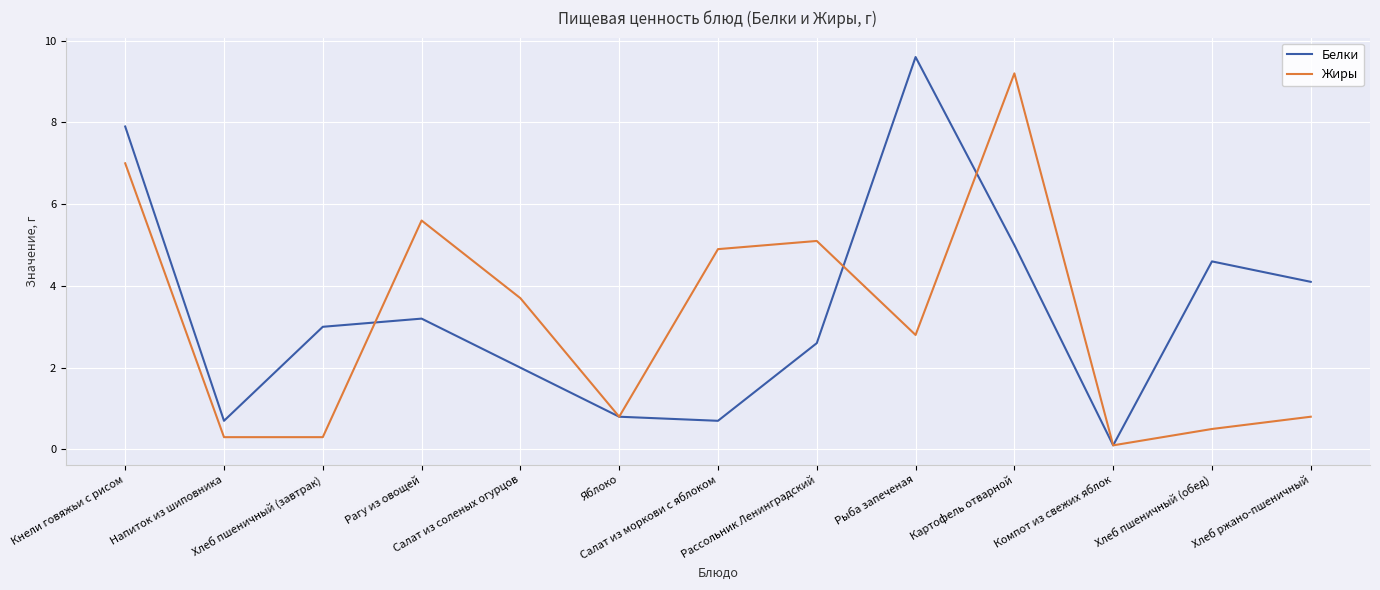

Between Рагу из овощей and Яблоко, which series saw the biggest shift?

Жиры